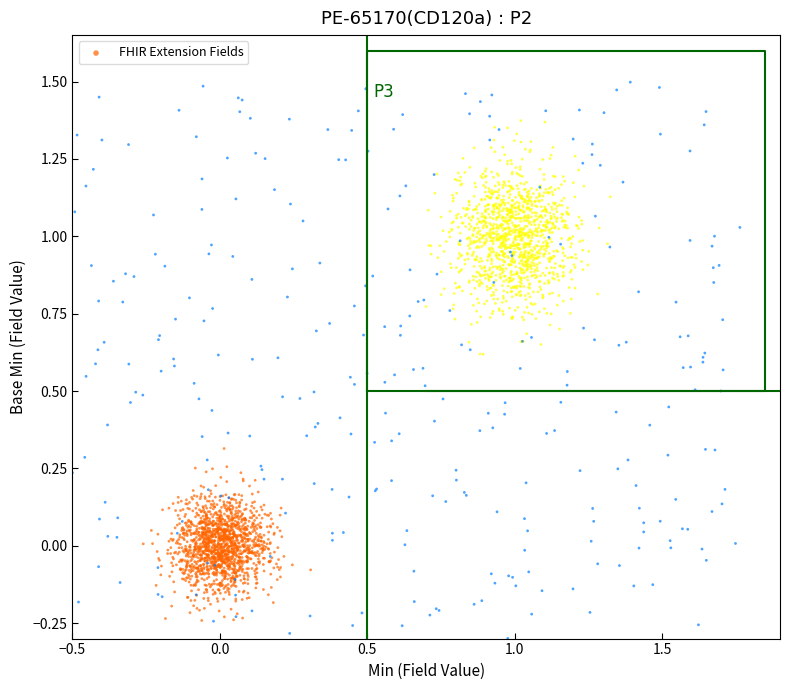

What is the range of Y values (max minus min)?

1.8